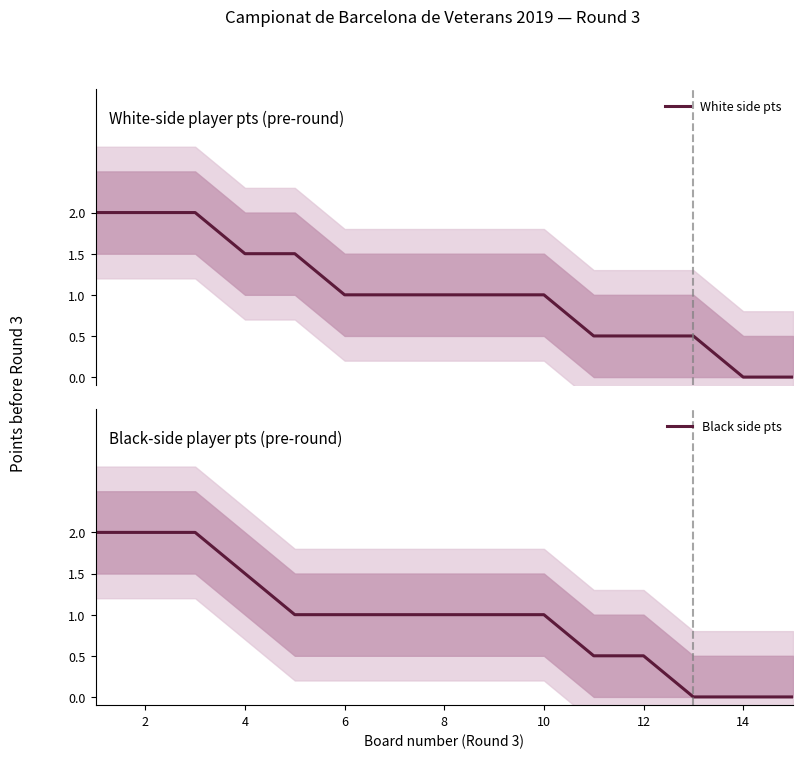

Reading right to left, extract all data points from this chart.

White side pts: 0.0	0.0	0.5	0.5	0.5	1.0	1.0	1.0	1.0	1.0	1.5	1.5	2.0	2.0	2.0
Black side pts: 0.0	0.0	0.0	0.5	0.5	1.0	1.0	1.0	1.0	1.0	1.0	1.5	2.0	2.0	2.0